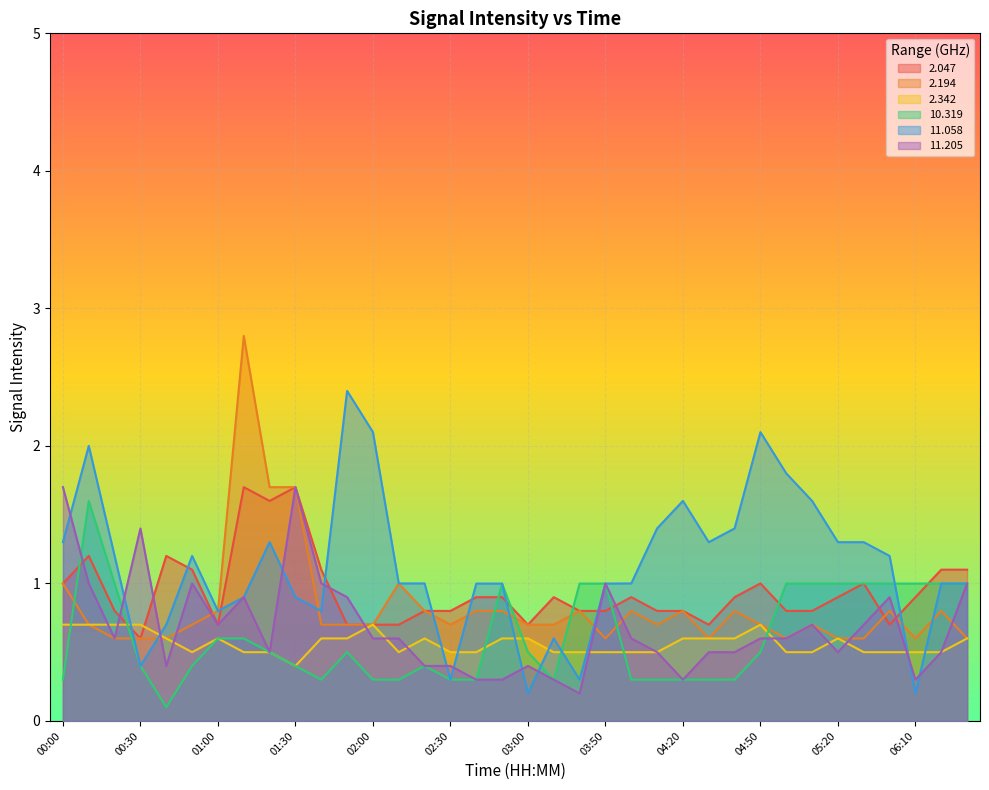

What is the difference between the 2.047 values at 02:20 and 02:40?

0.1